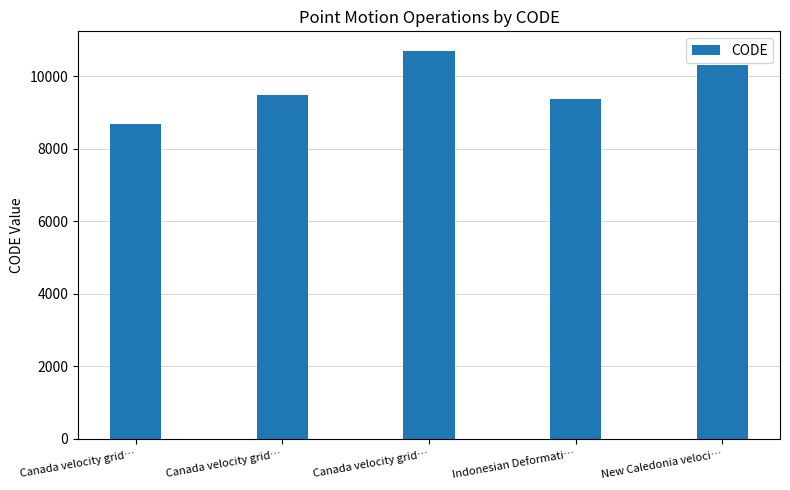

Rank the categories by value from lowest to highest.

Canada velocity grid…, Indonesian Deformati…, Canada velocity grid…, New Caledonia veloci…, Canada velocity grid…